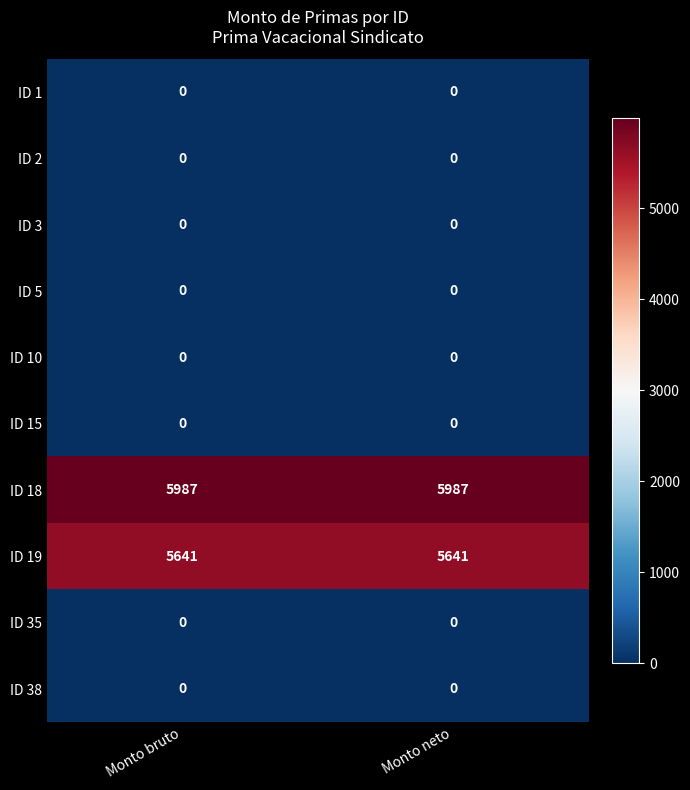

What is the difference between the highest and lowest values at Monto bruto?

5987